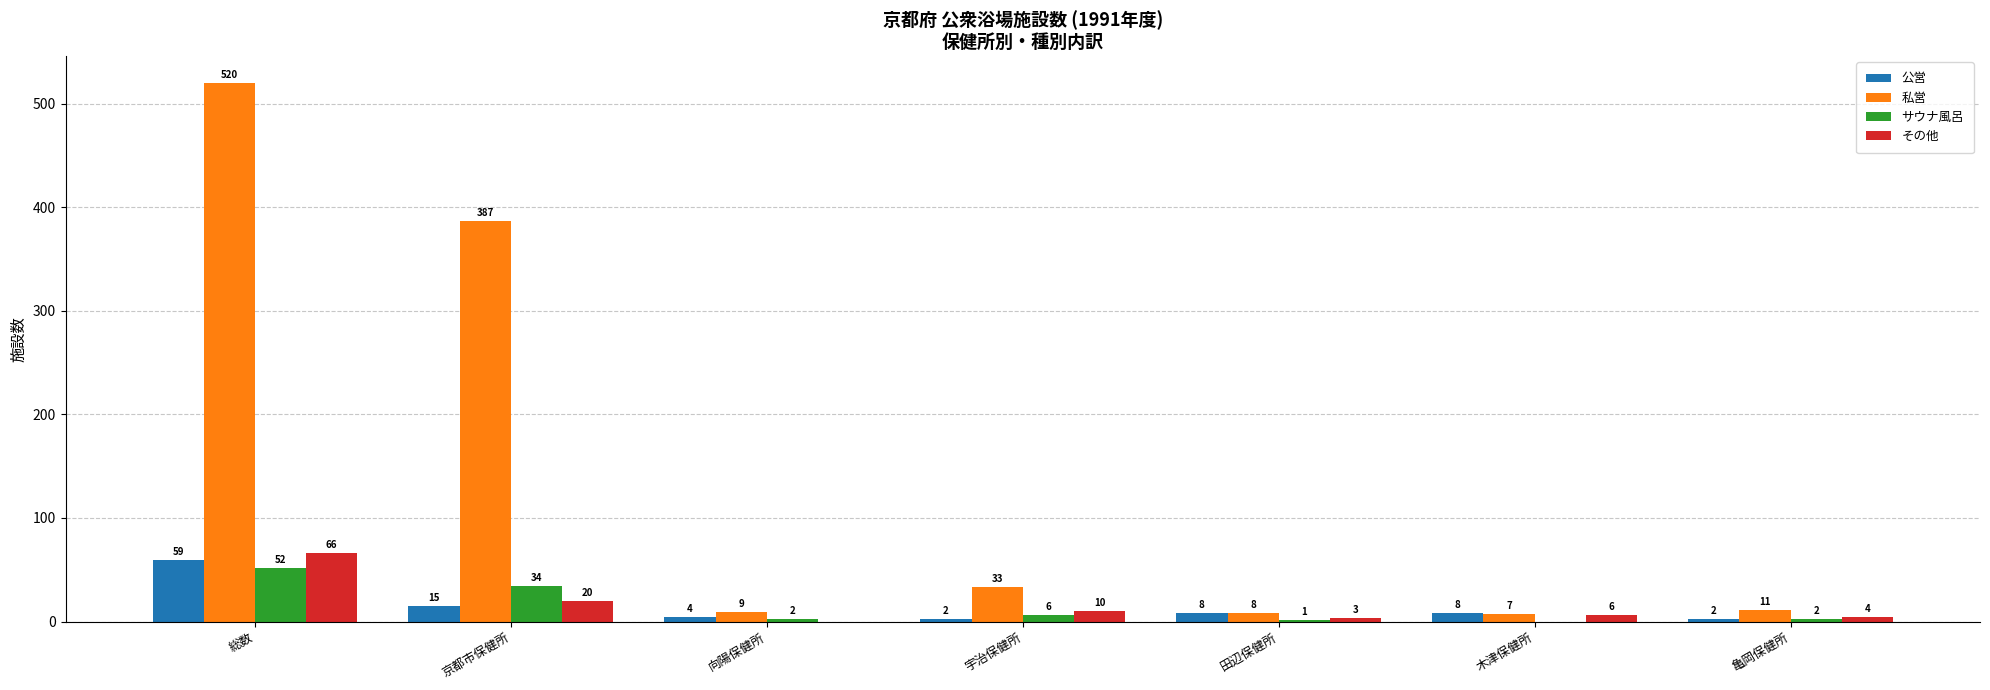

Reading left to right, extract all data points from this chart.

公営: 総数=59	京都市保健所=15	向陽保健所=4	宇治保健所=2	田辺保健所=8	木津保健所=8	亀岡保健所=2
私営: 総数=520	京都市保健所=387	向陽保健所=9	宇治保健所=33	田辺保健所=8	木津保健所=7	亀岡保健所=11
サウナ風呂: 総数=52	京都市保健所=34	向陽保健所=2	宇治保健所=6	田辺保健所=1	木津保健所=0	亀岡保健所=2
その他: 総数=66	京都市保健所=20	向陽保健所=0	宇治保健所=10	田辺保健所=3	木津保健所=6	亀岡保健所=4